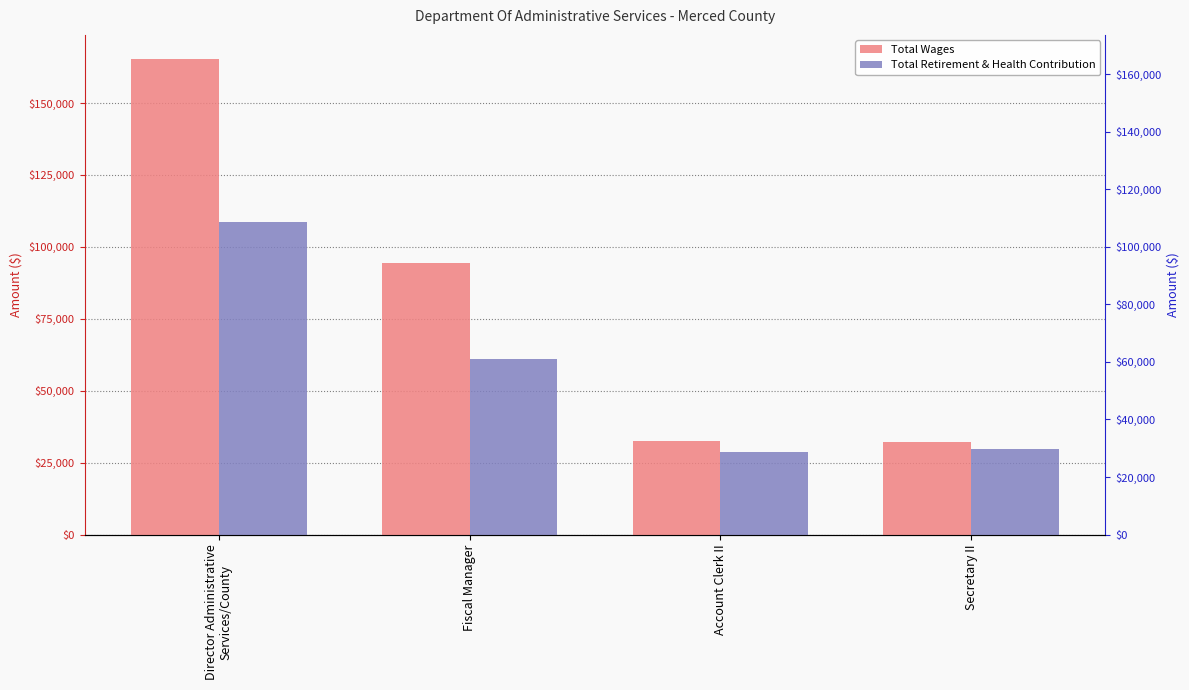

True or false: Total Retirement & Health Contribution has a value of 17162 at Secretary II.

False